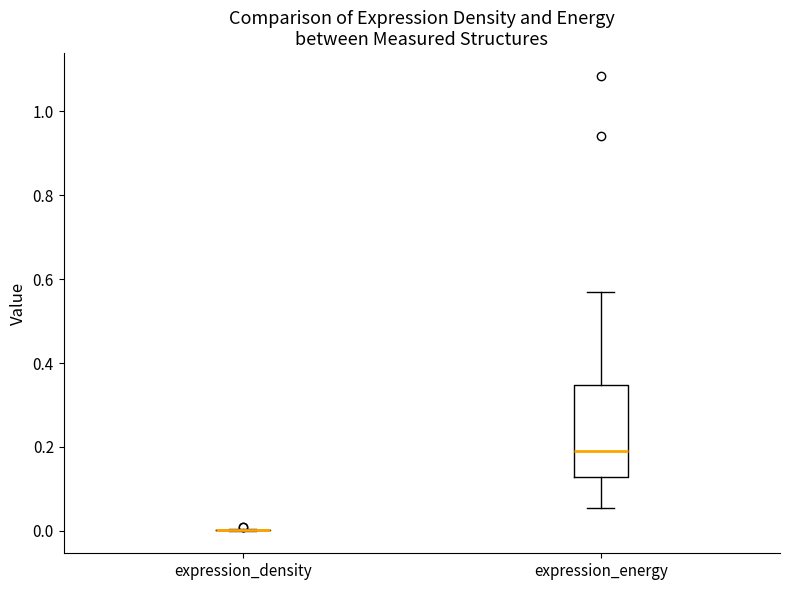

Where does the median line of the box for expression_energy sit on the y-axis? The values are not printed on the chart, so give them approximately, as read against the axis.

0.18